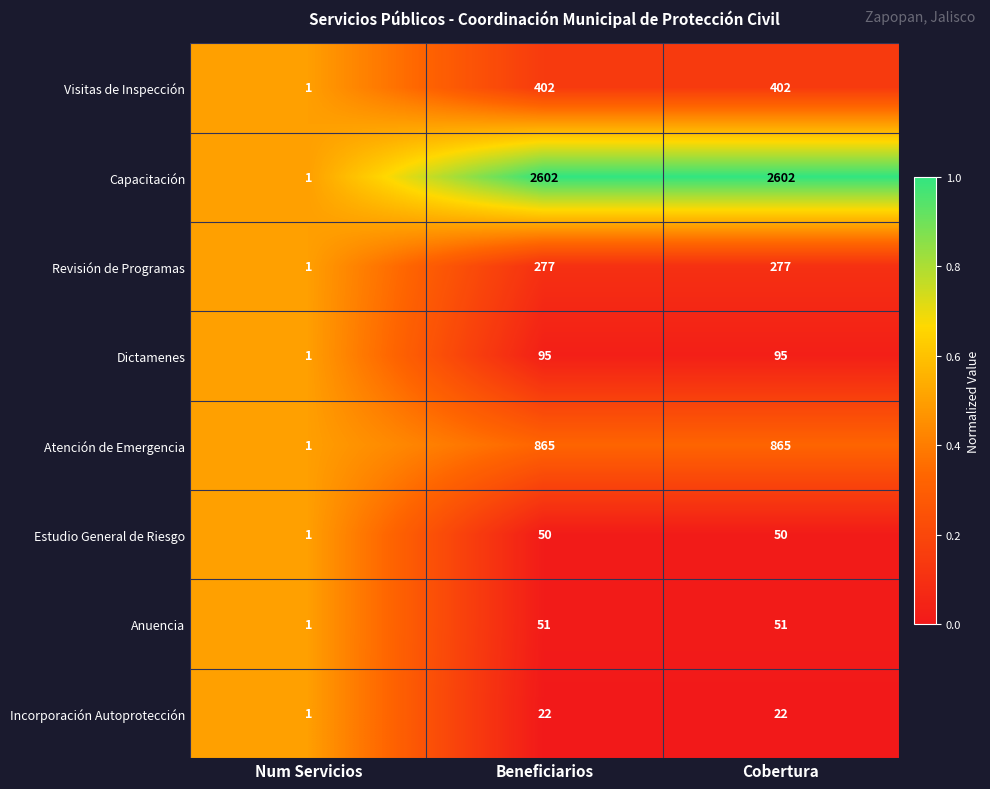

How many distinct data groups are displayed?

8